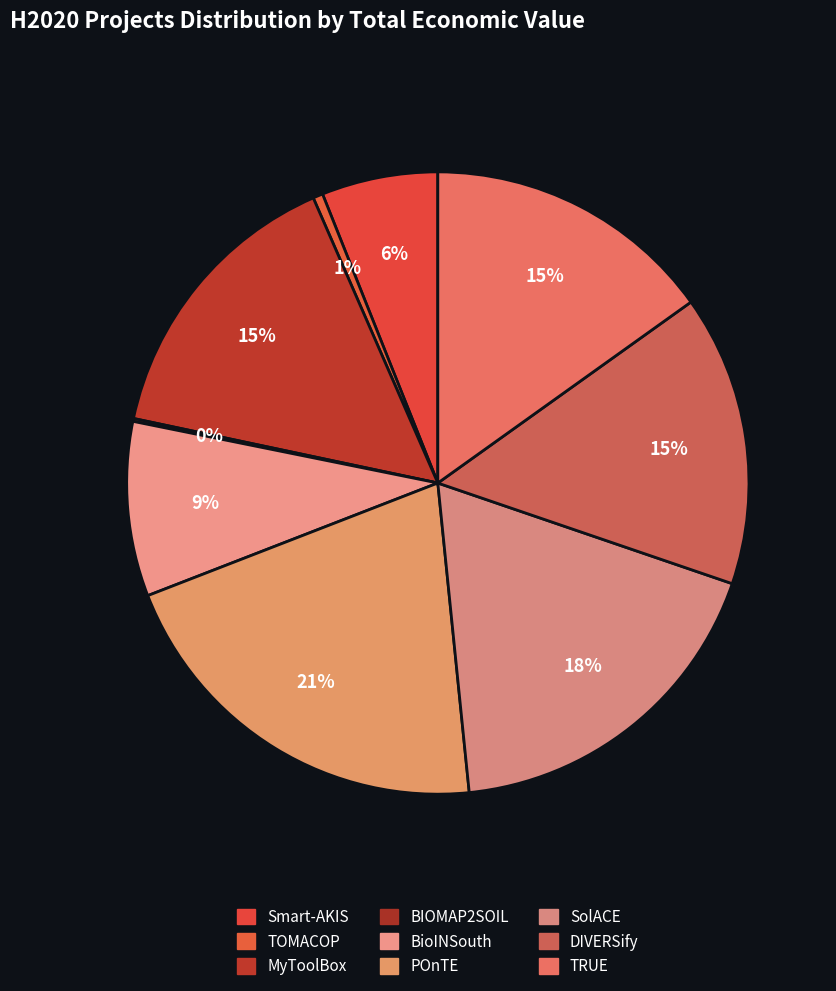

Which category has the biggest portion of the pie?

POnTE